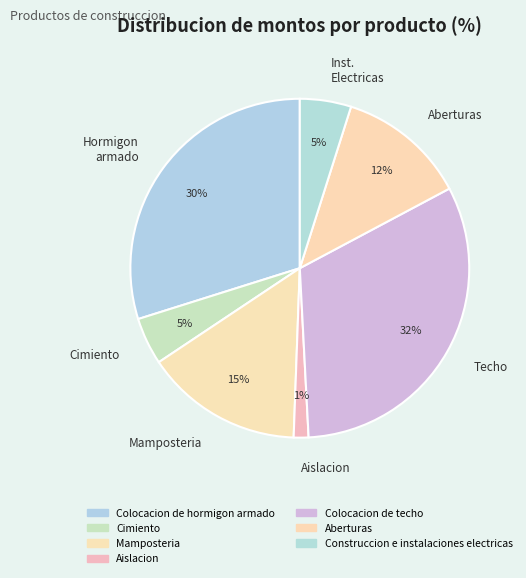

To the nearest percent, what is the difference between the largest and smallest slice percentages?

31%